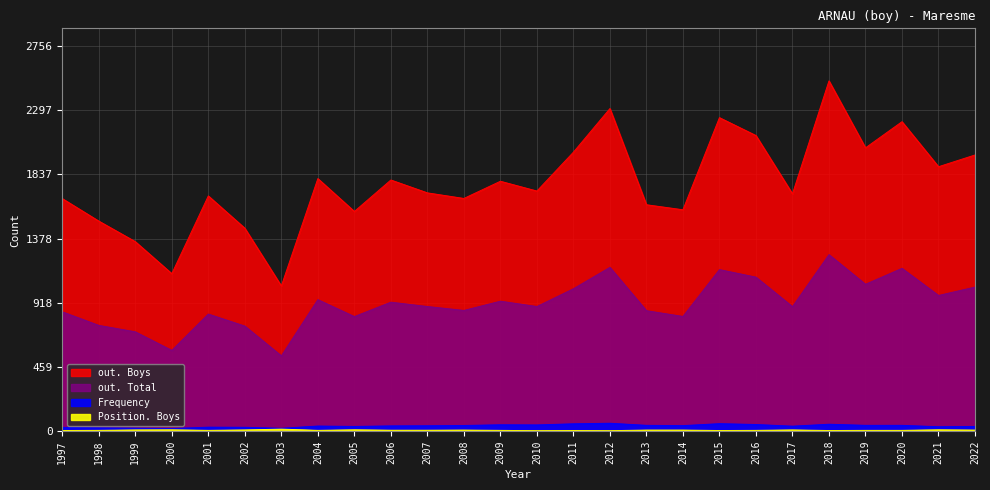

How many data points in Frequency are less than 39?

13